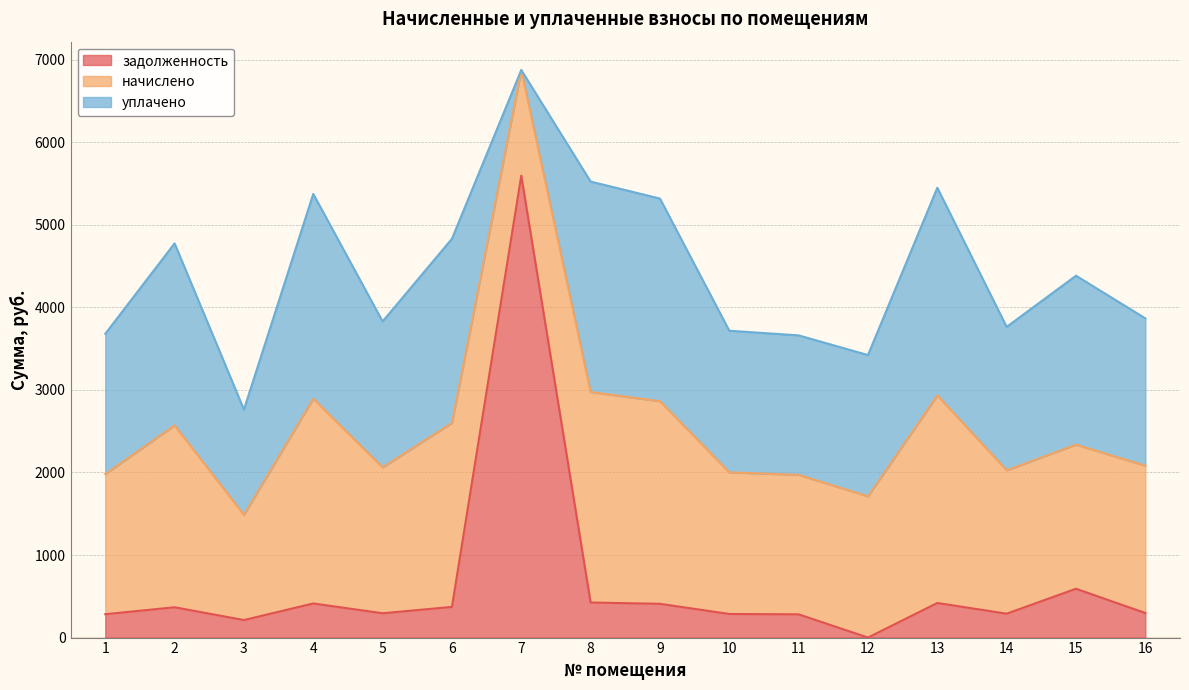

How many interior local valleys does the уплачено series have?

5